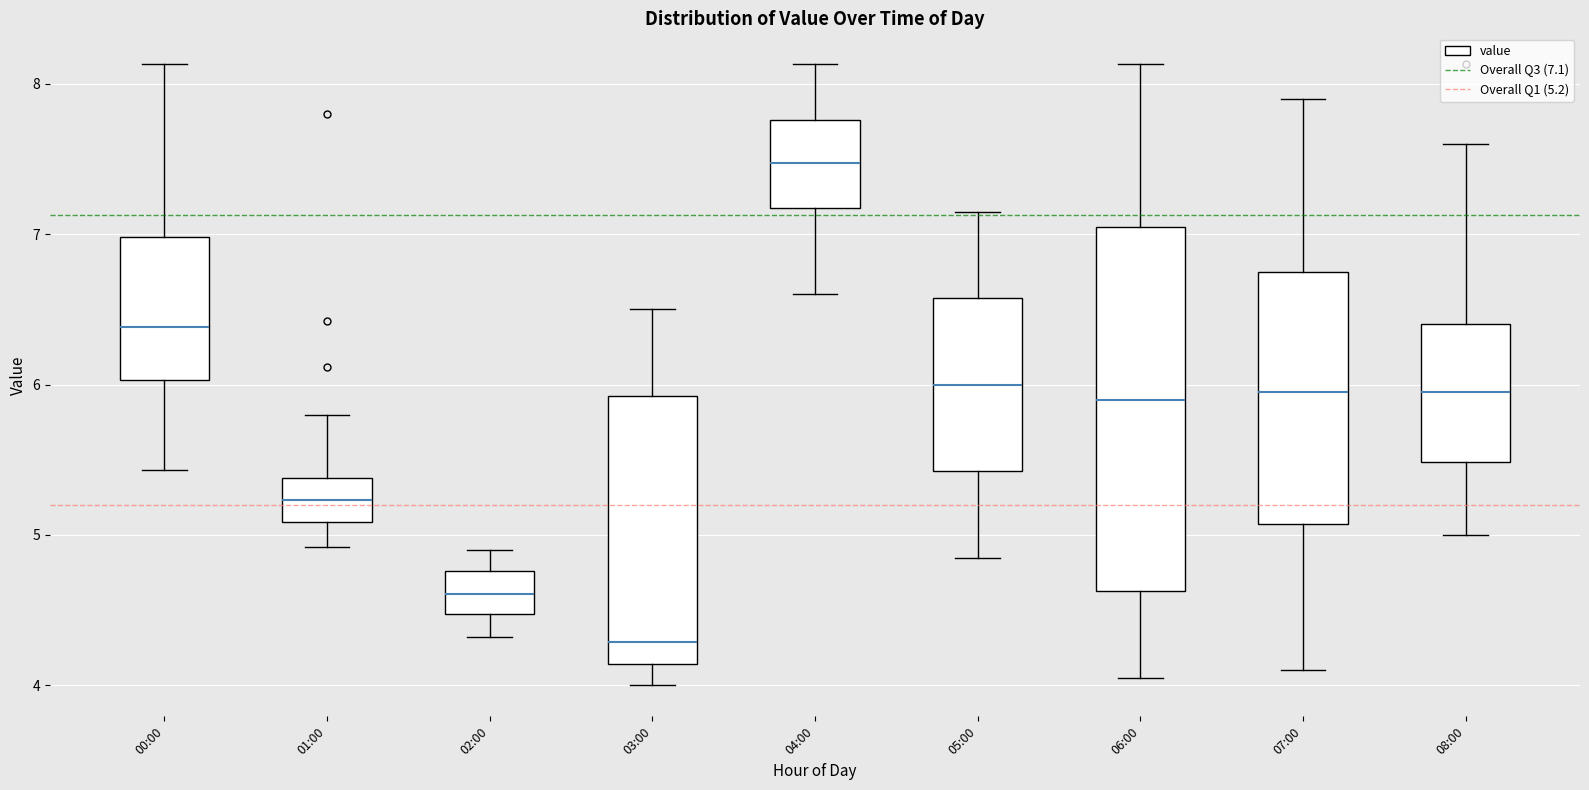

Where does the median line of the box for 04:00 sit on the y-axis? The values are not printed on the chart, so give them approximately, as read against the axis.

7.5